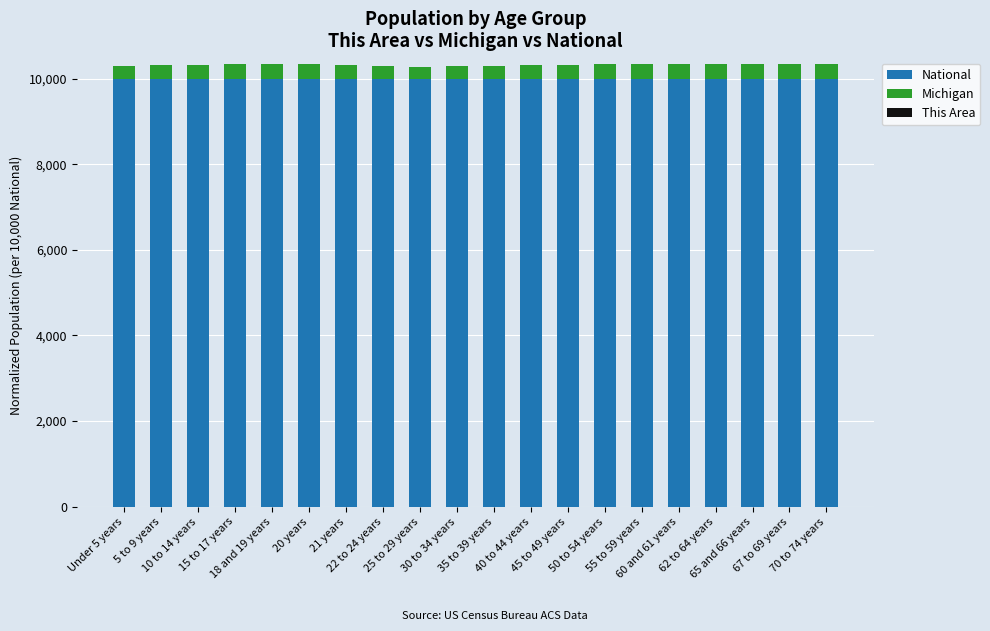

What is the sum of all National values?

200000.0